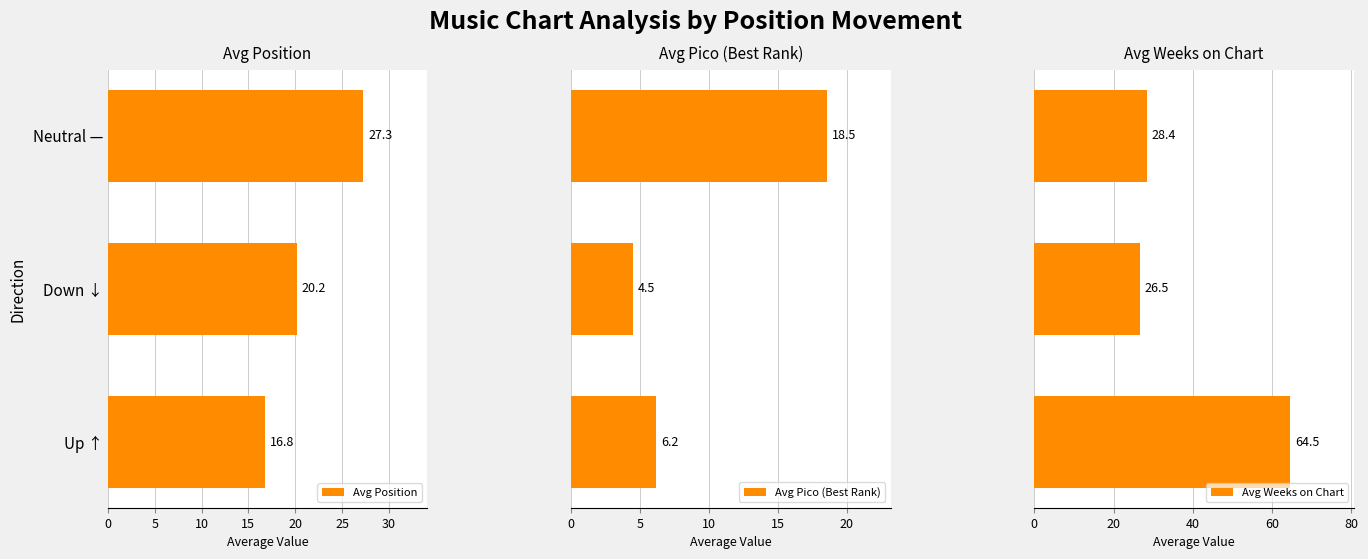

What is the minimum value for Avg Pico (Best Rank)?

4.5